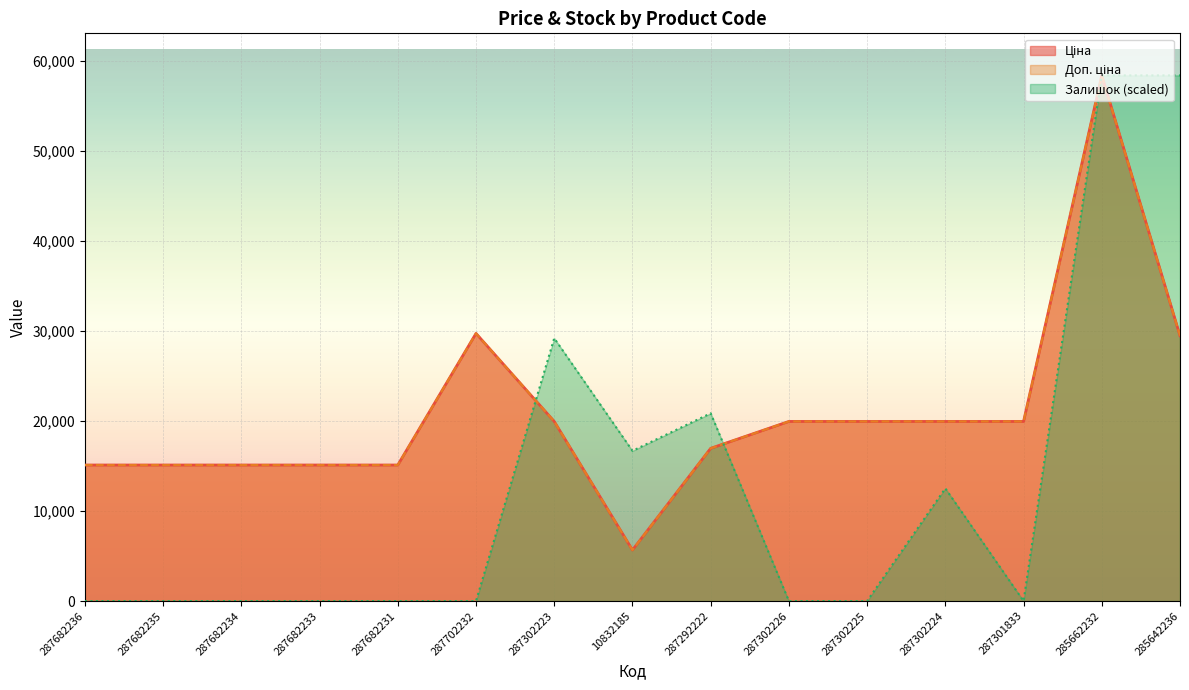

True or false: Ціна and Залишок intersect in this chart.

True